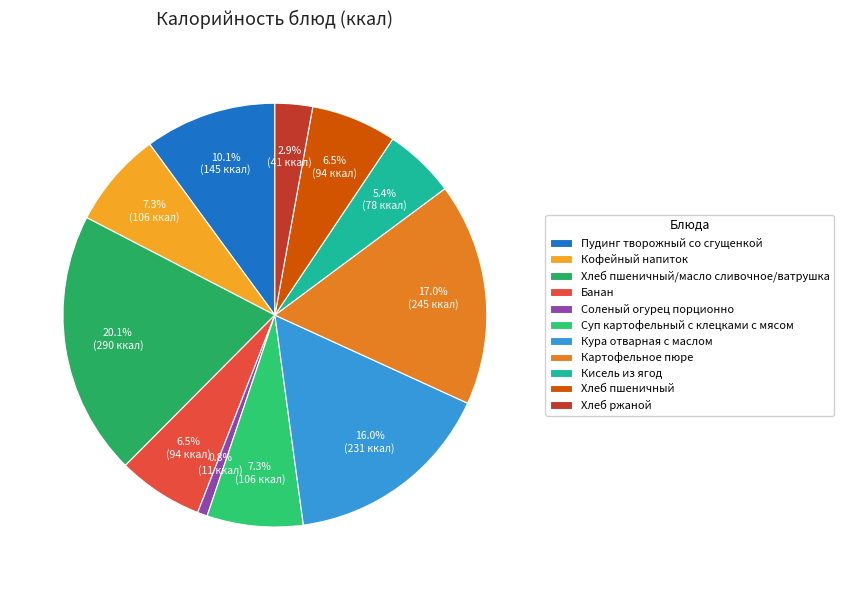

Rank the categories by value from lowest to highest.

Соленый огурец порционно, Хлеб ржаной, Кисель из ягод, Банан, Хлеб пшеничный, Суп картофельный с клецками с мясом, Кофейный напиток, Пудинг творожный со сгущенкой, Кура отварная с маслом, Картофельное пюре, Хлеб пшеничный/масло сливочное/ватрушка